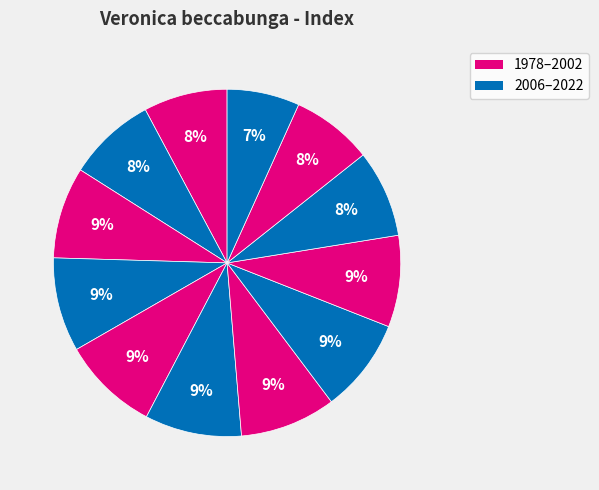

How many slices are in this pie chart?

12